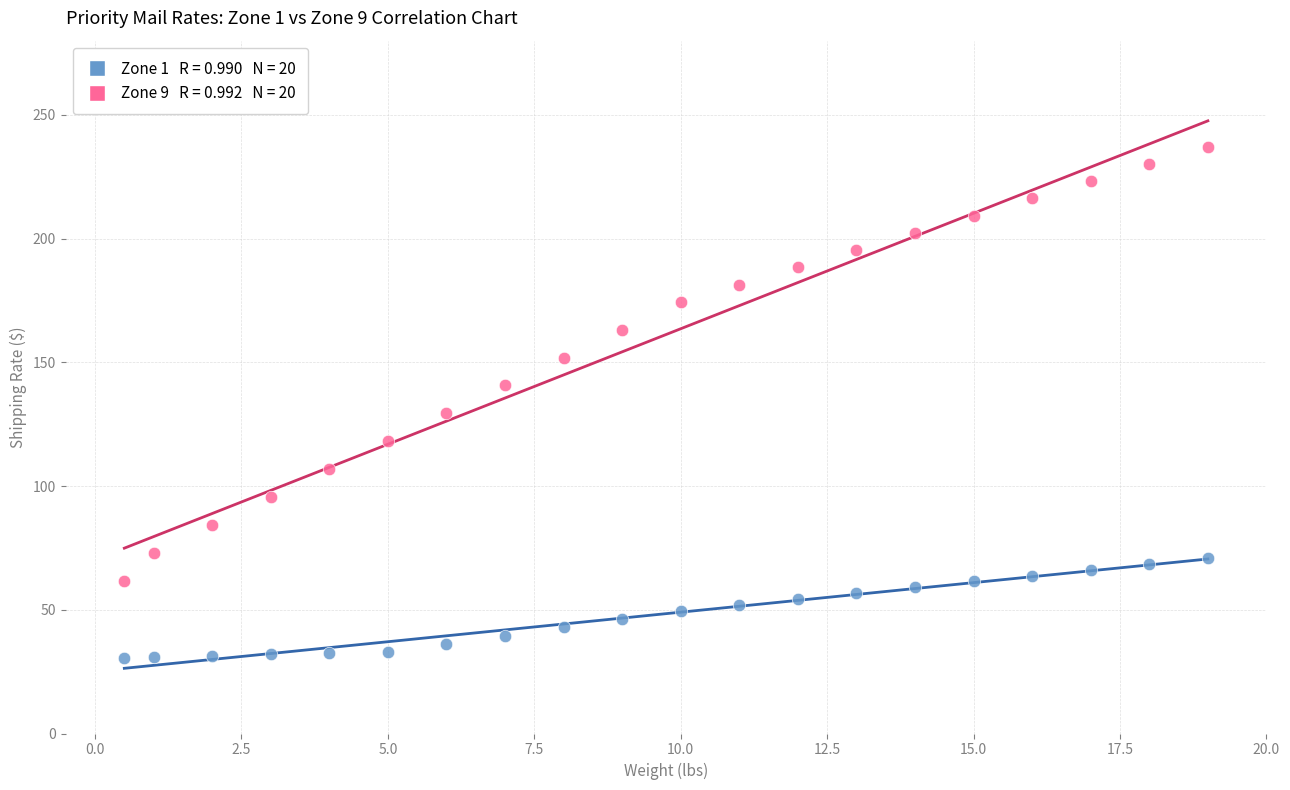

Across all data points, what is the range of Y values (max minus min)?

206.7